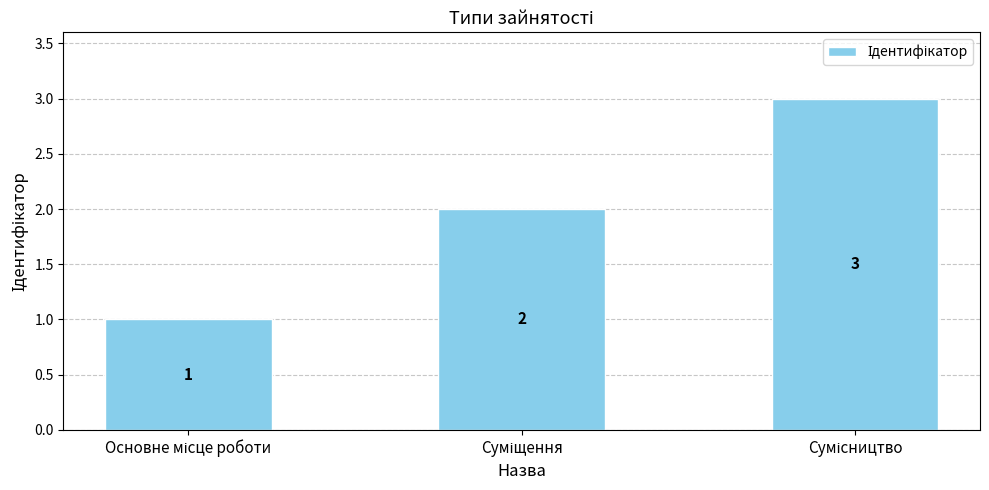

What is the greatest value displayed?

3